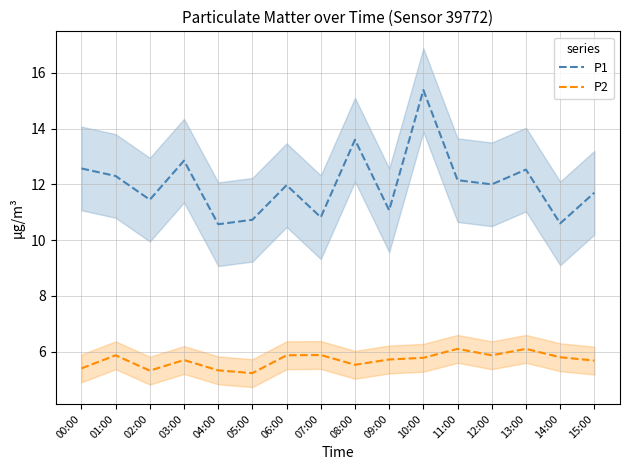

What is the maximum value for P1?

15.4